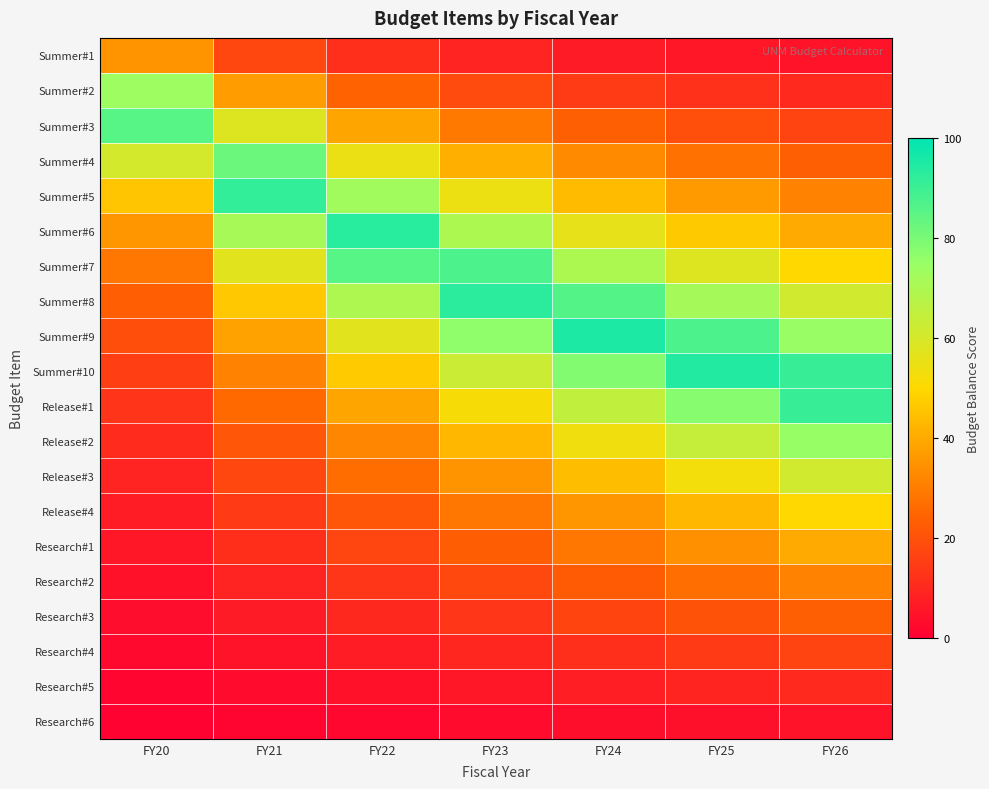

At which category does the chart reach its minimum across all series?

FY20